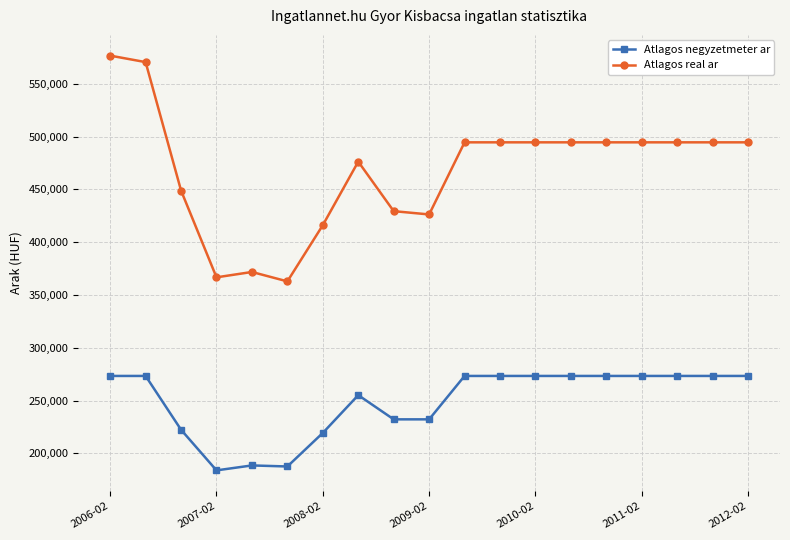

List the series in order of their overall mean, highest first.

Atlagos real ar, Atlagos negyzetmeter ar